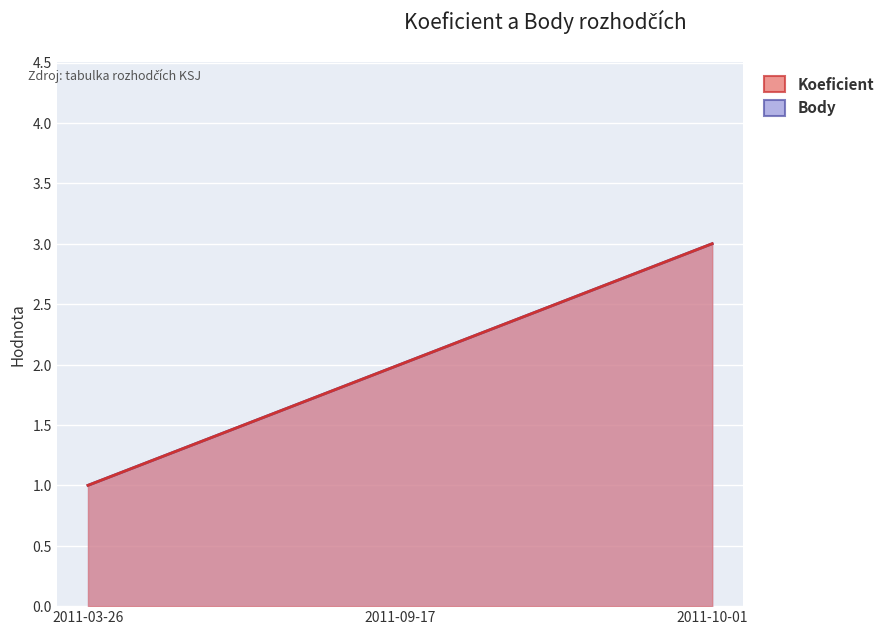

Count the number of data series in this chart.

2